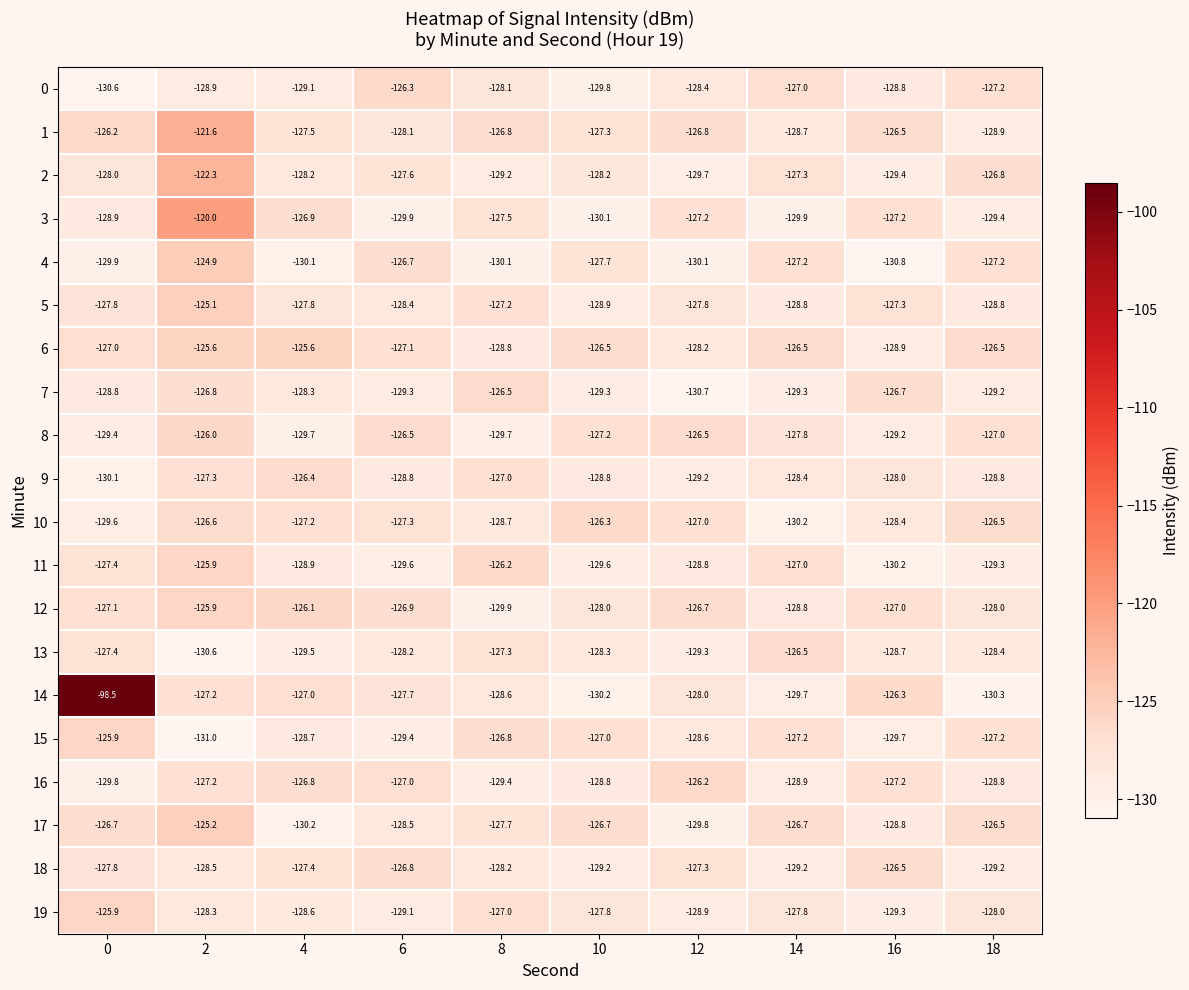

What is the difference between the maximum and minimum values in the 15 series?

5.1